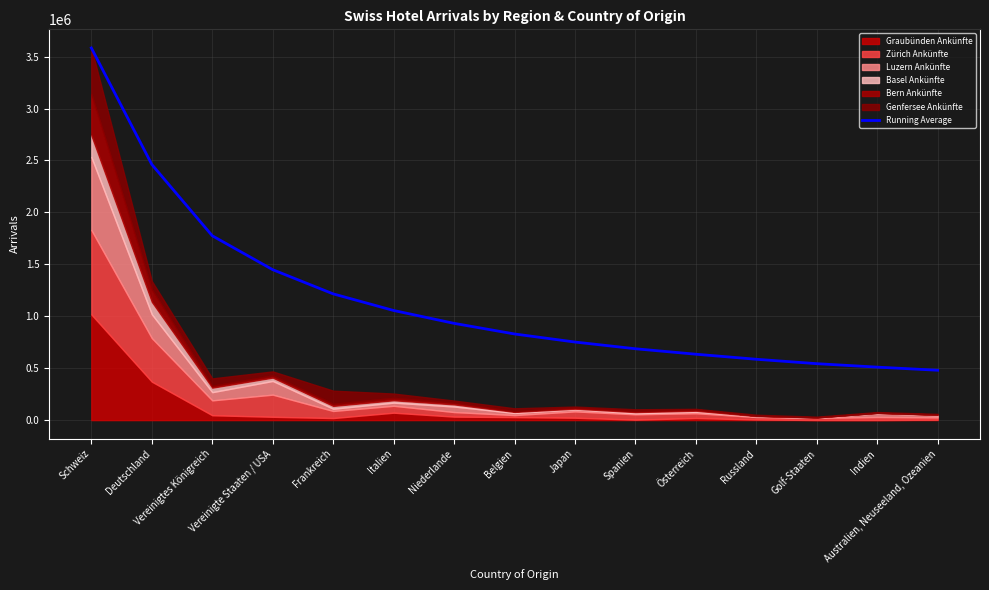

What is the sum of all values?

17492537.5